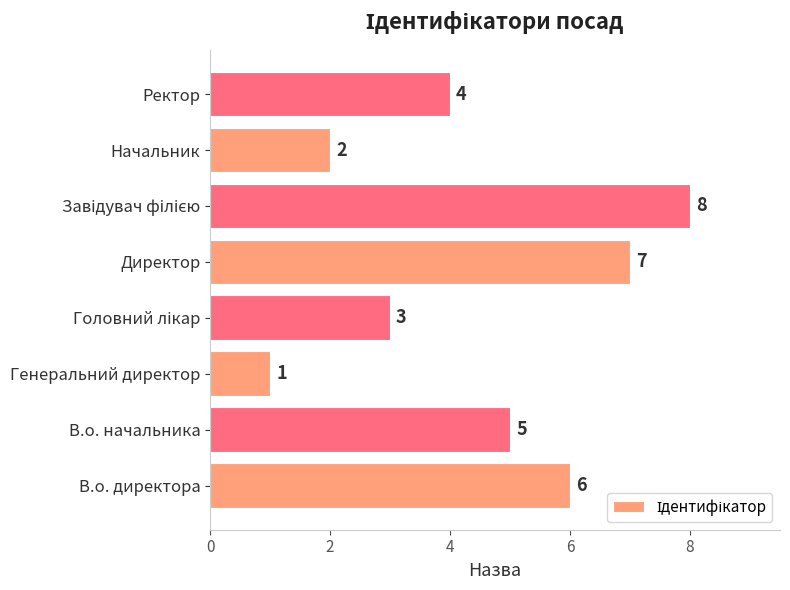

What is the difference between the maximum and minimum values?

7